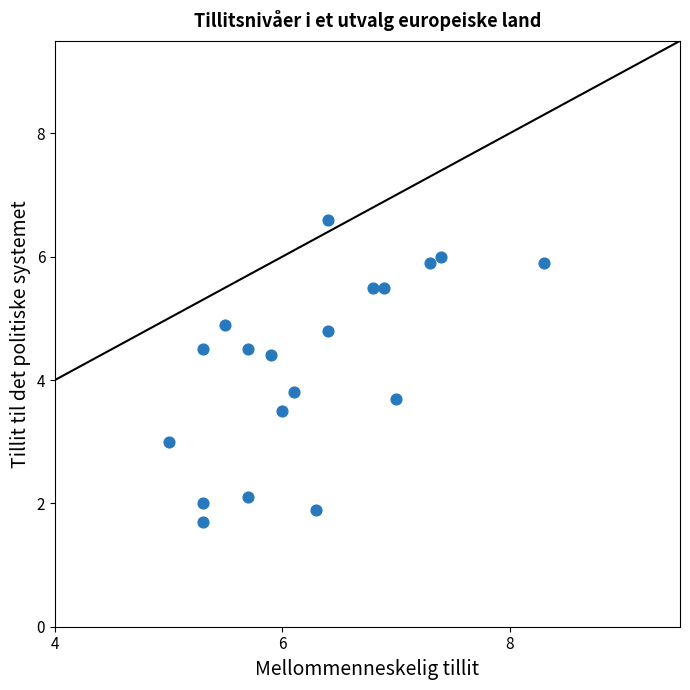

What is the range of X values (max minus min)?

3.3